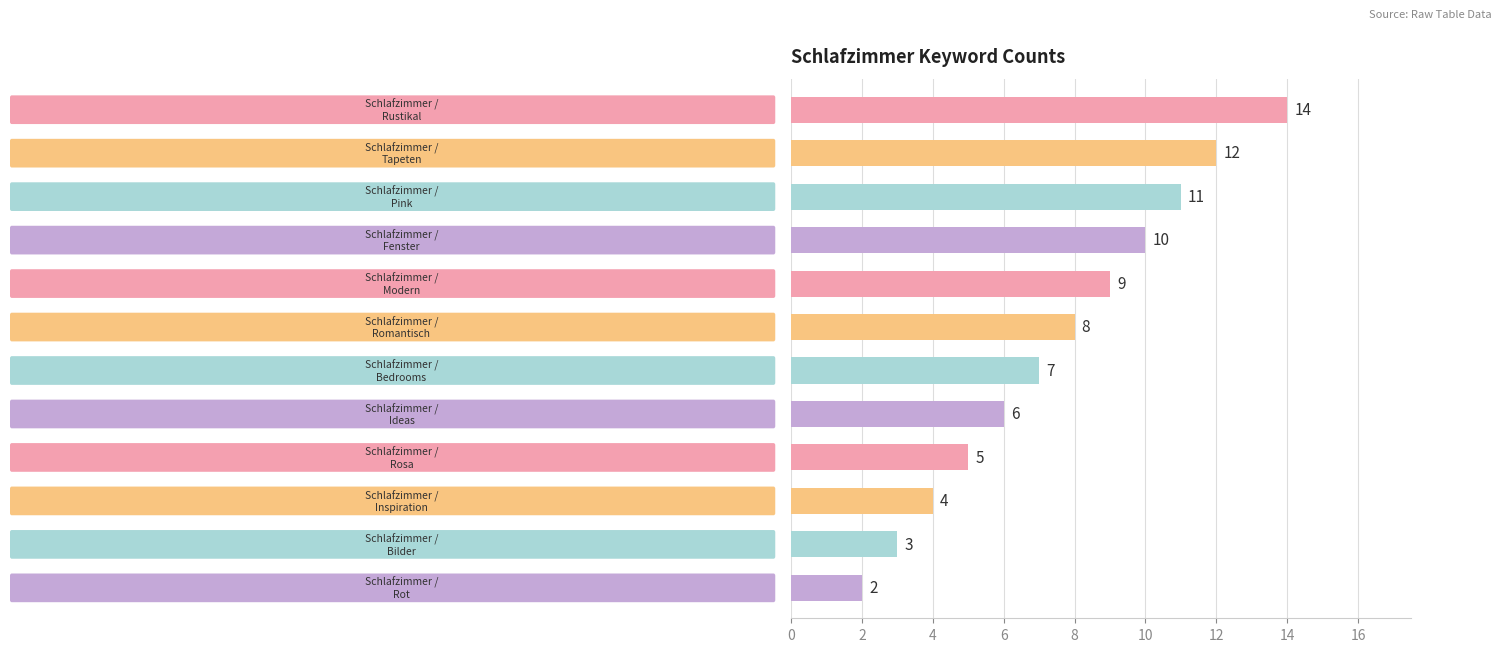

How many series are shown in this chart?

1